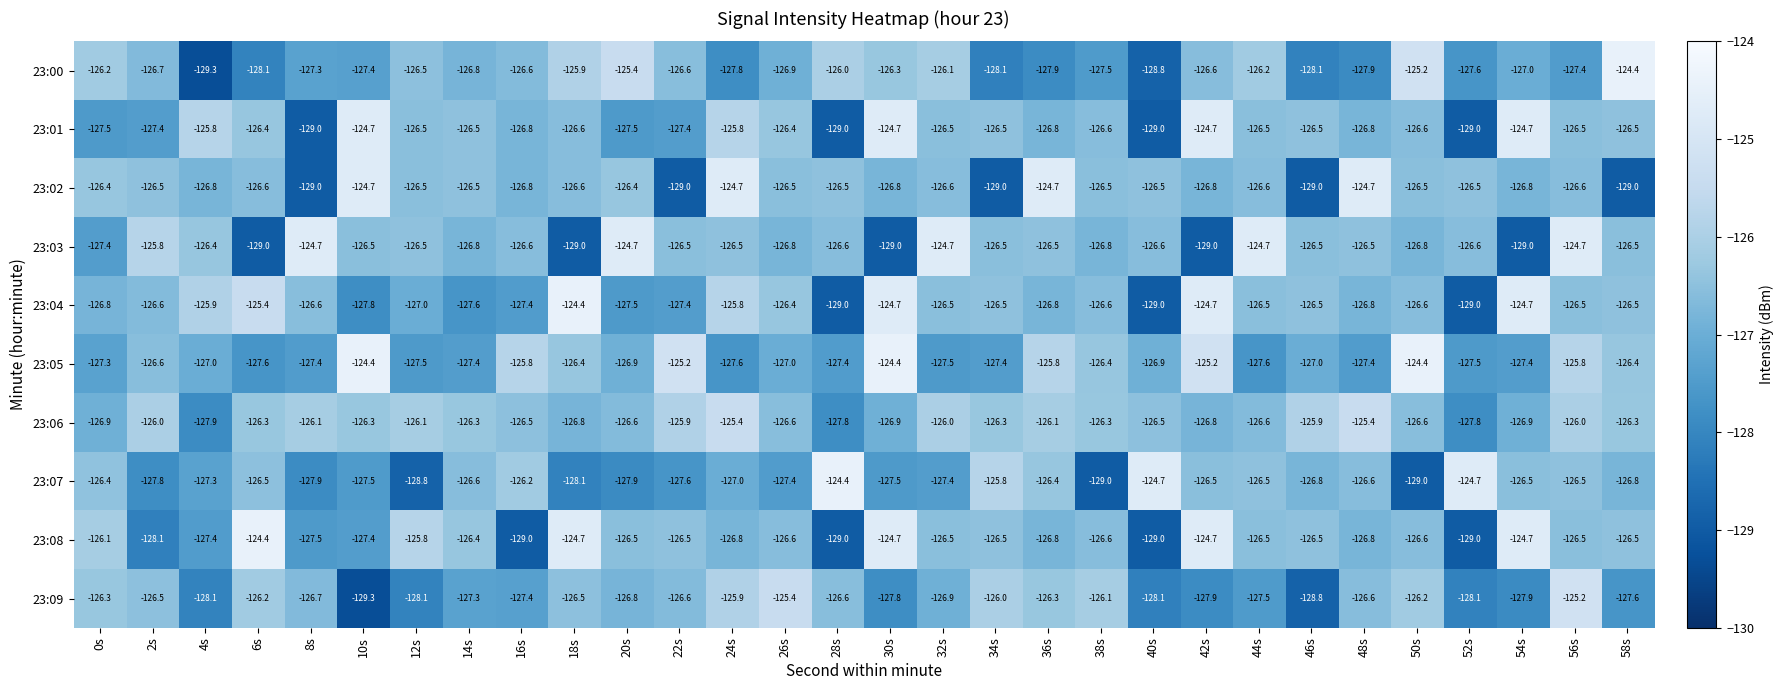

How many distinct data groups are displayed?

10